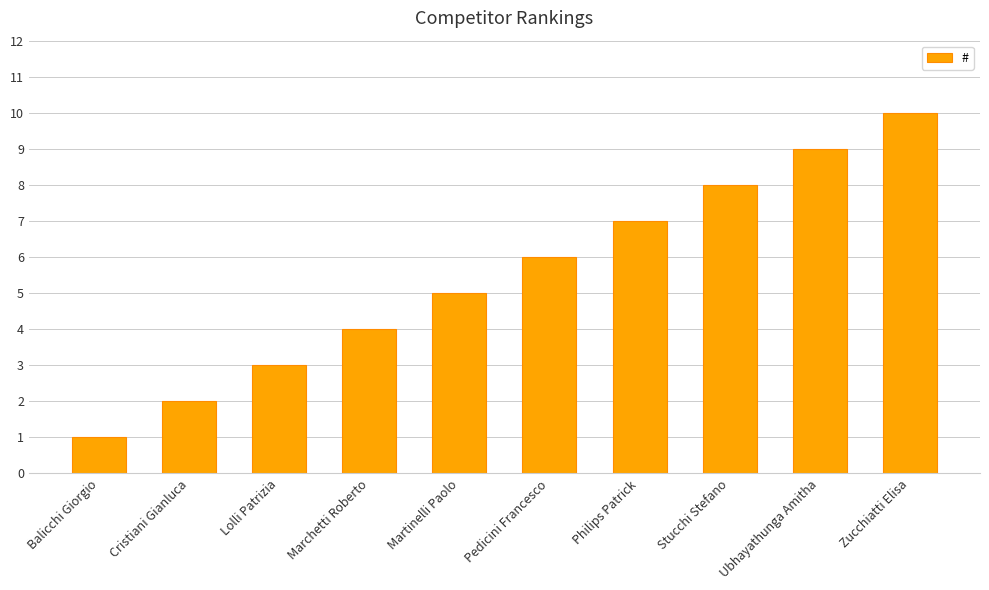

What is the difference between the maximum and second lowest values?

8